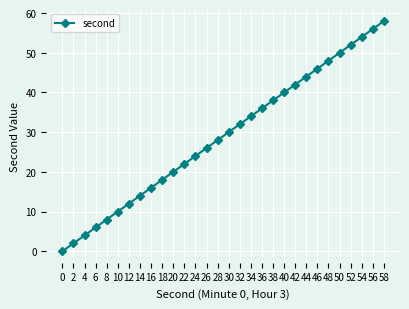

Which has a higher value, 54 or 18?

54